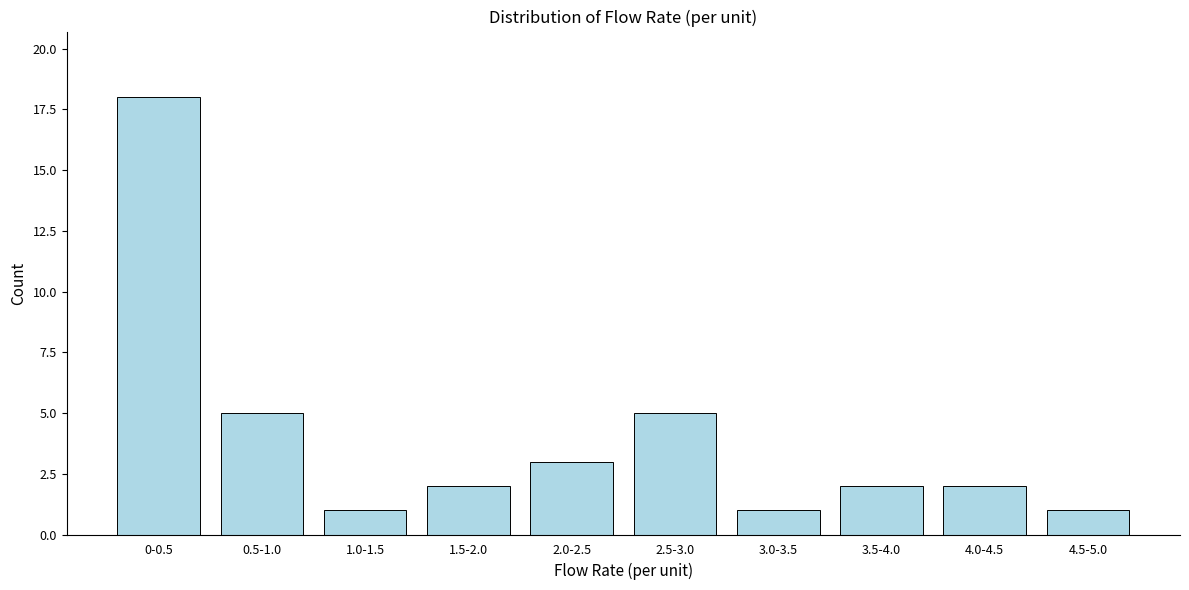

Reading left to right, list all the values displayed in this chart.

0-0.5=18	0.5-1.0=5	1.0-1.5=1	1.5-2.0=2	2.0-2.5=3	2.5-3.0=5	3.0-3.5=1	3.5-4.0=2	4.0-4.5=2	4.5-5.0=1